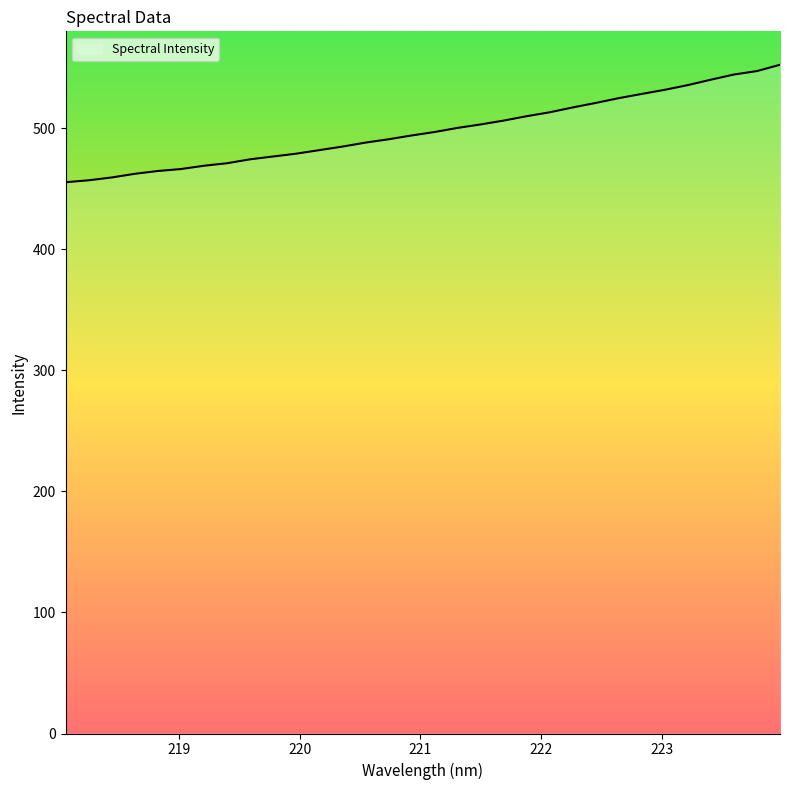

What is the smallest value displayed?

455.3